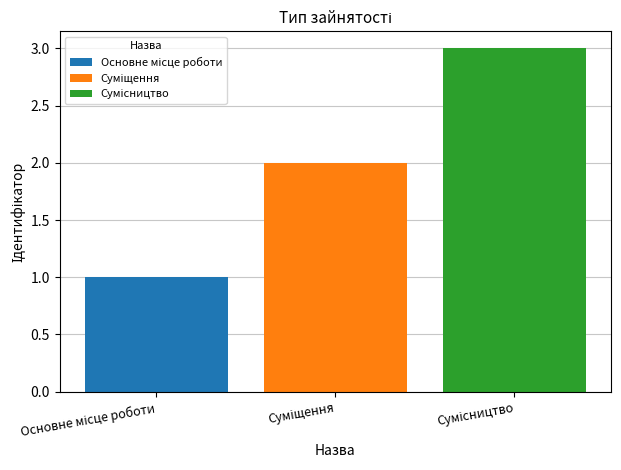

What is the maximum value shown in the chart?

3